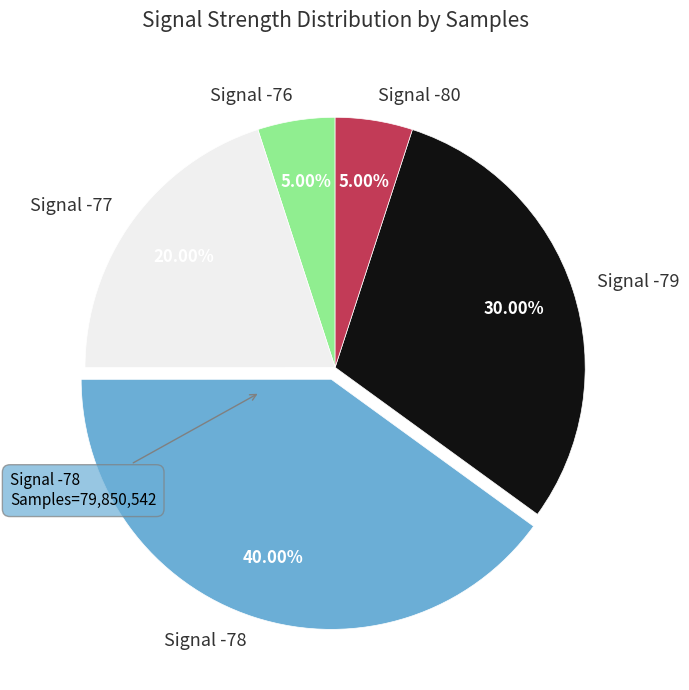

Approximately how many times larger is the value at Signal -79 compared to Signal -76?

6.0